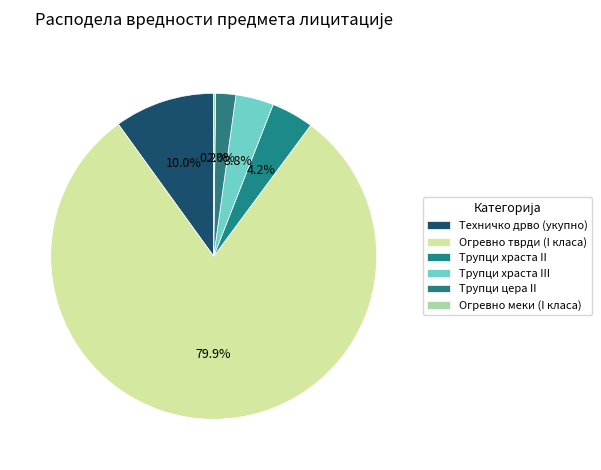

Count the number of slices in the pie.

6